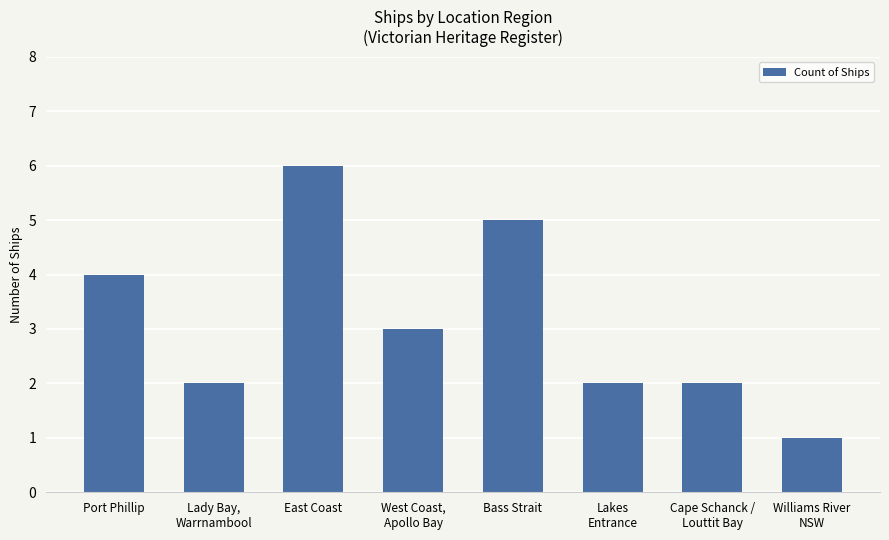

What is the label of the 5th bar from the right?

West Coast,
Apollo Bay